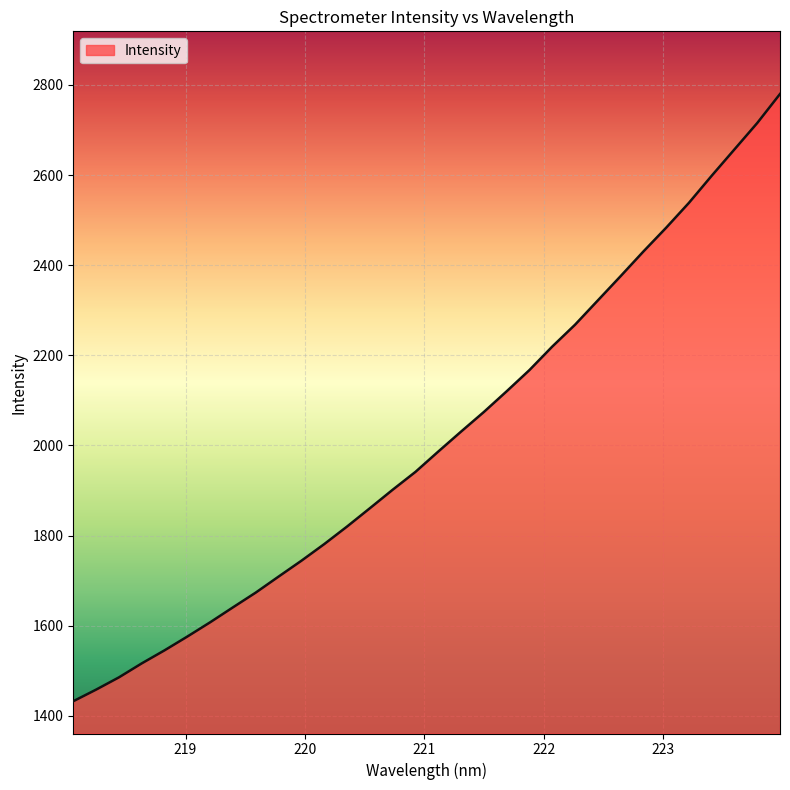

What is the smallest value displayed?

1432.3